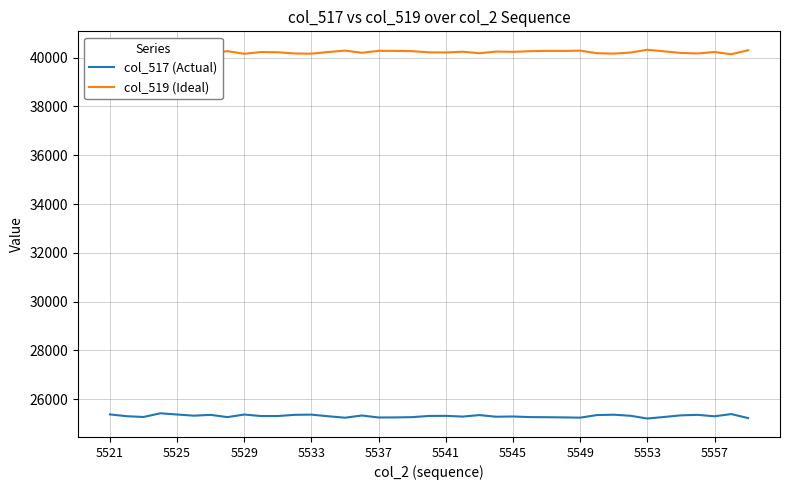

In col_517 (Actual), how many points are higher than both neighbors (excluding endpoints)?

11